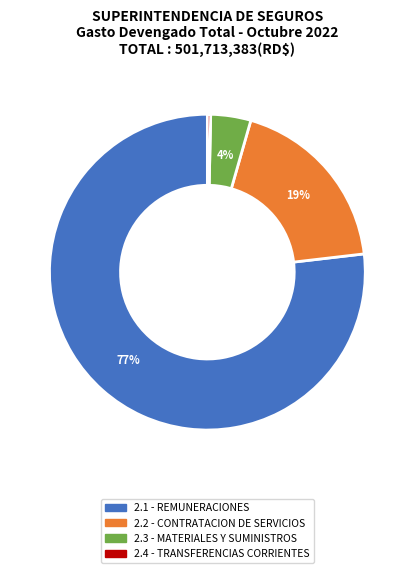

To the nearest percent, what is the difference between the largest and smallest slice percentages?

77%